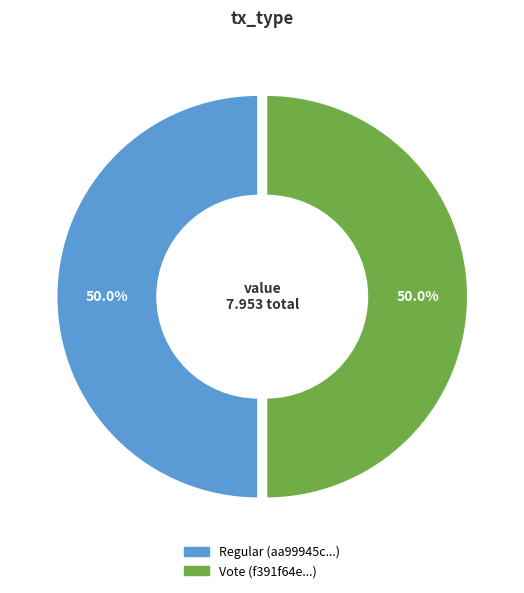

What percentage is NOT represented by Regular?

50.0%